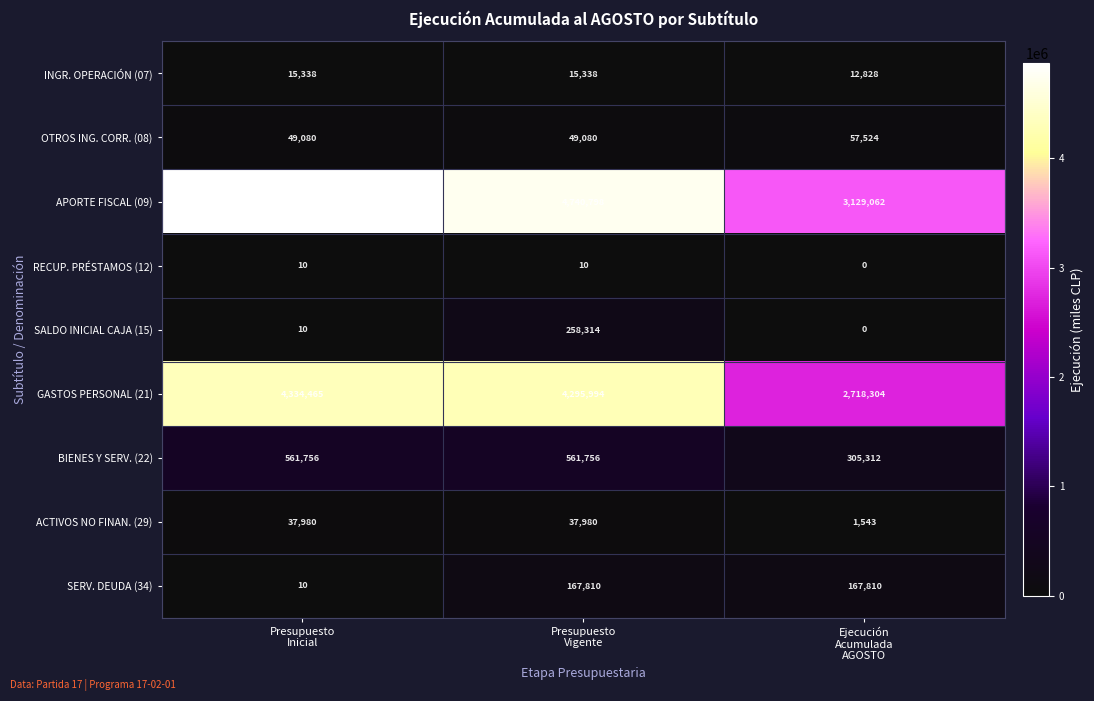

Which series has the widest spread of values?

APORTE FISCAL (09)